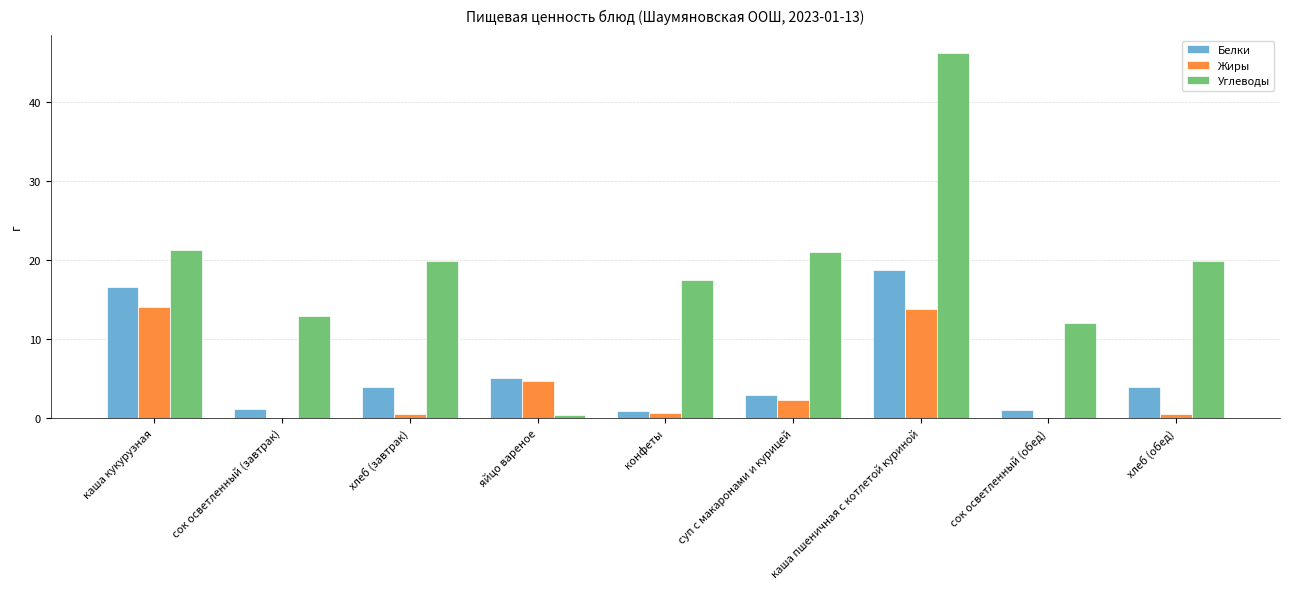

Where is Жиры nearest to the value 6?

яйцо вареное